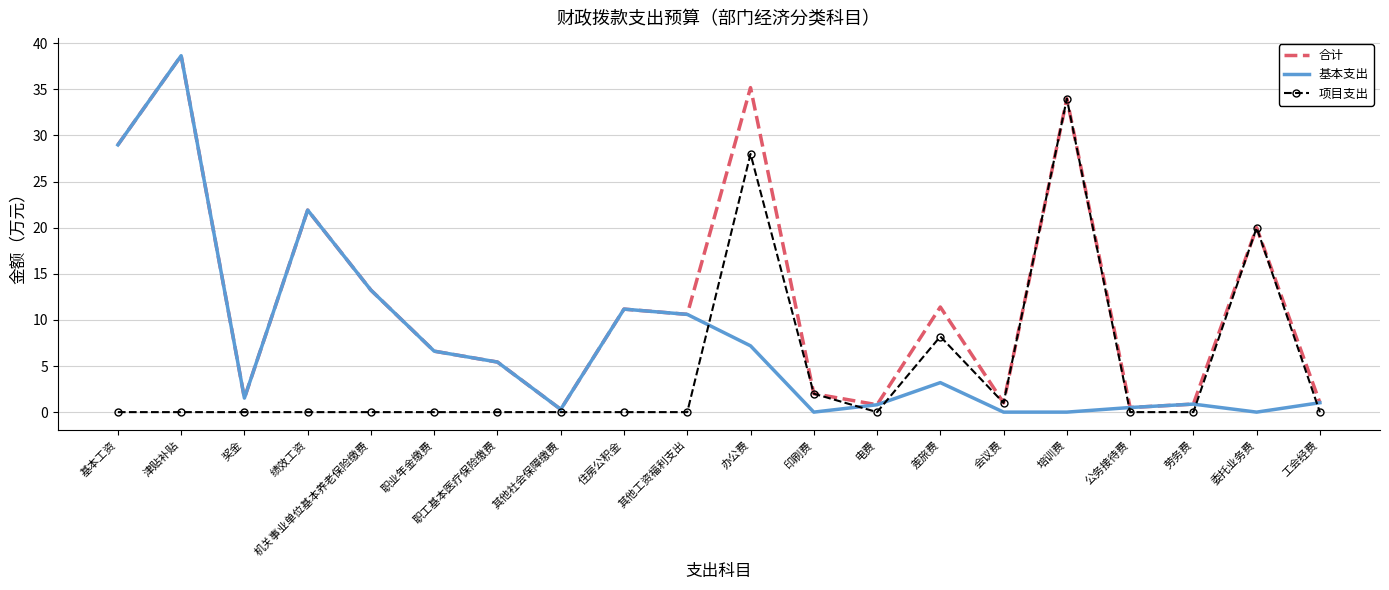

What is the sum of all 项目支出 values?

93.2